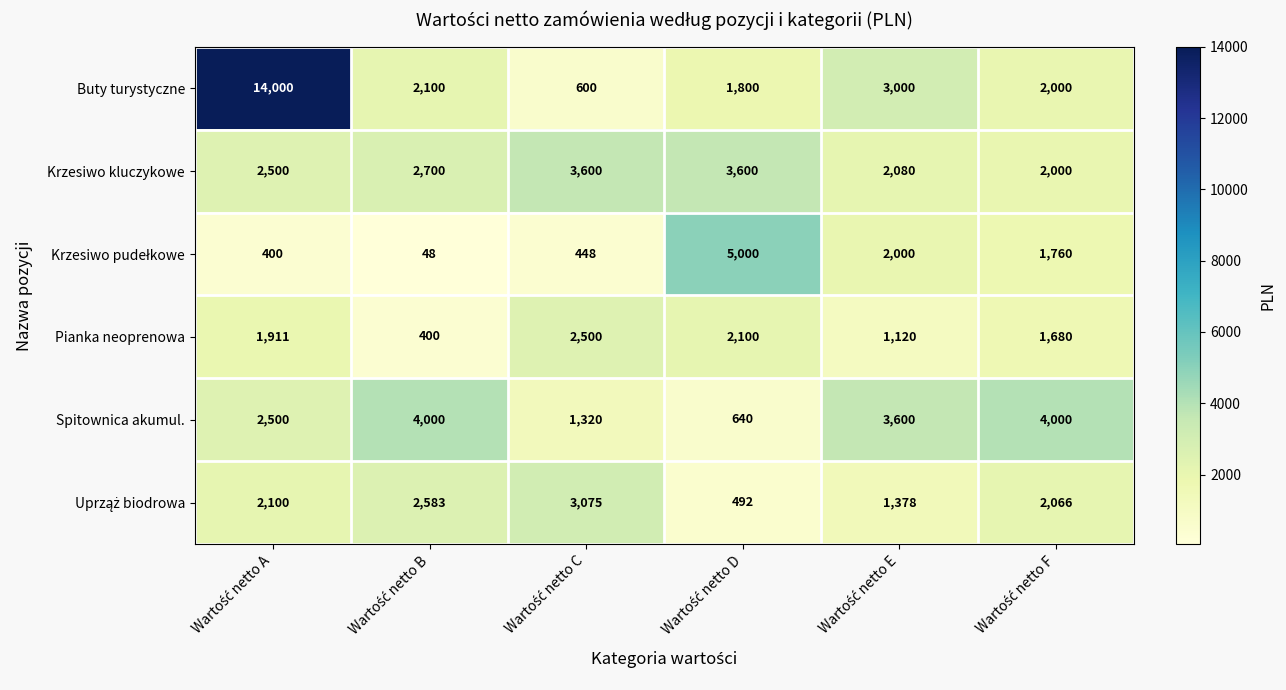

Count the number of data series in this chart.

6